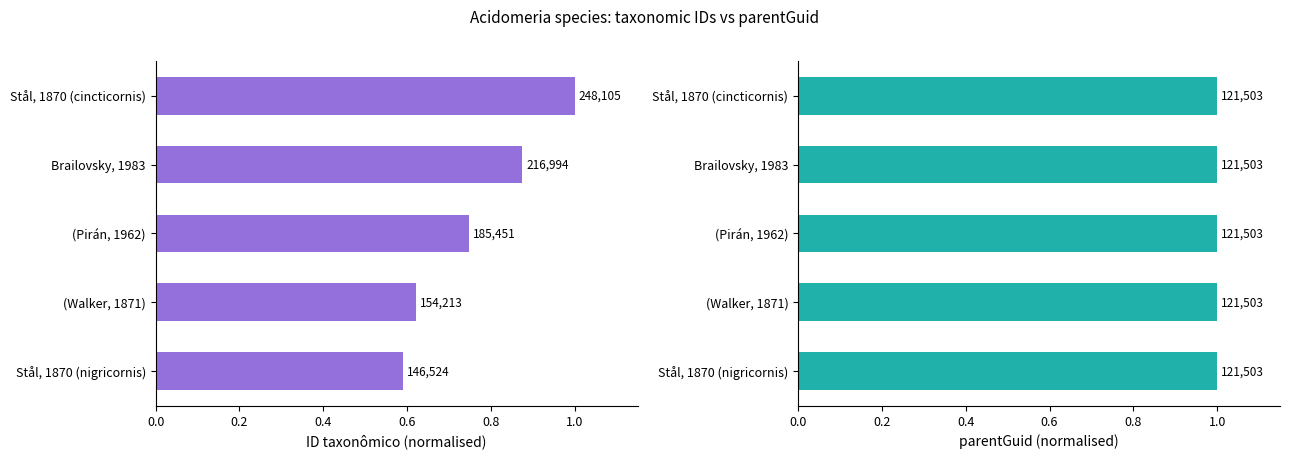

Rank the series by their average value, from highest to lowest.

ID taxonômico, parentGuid